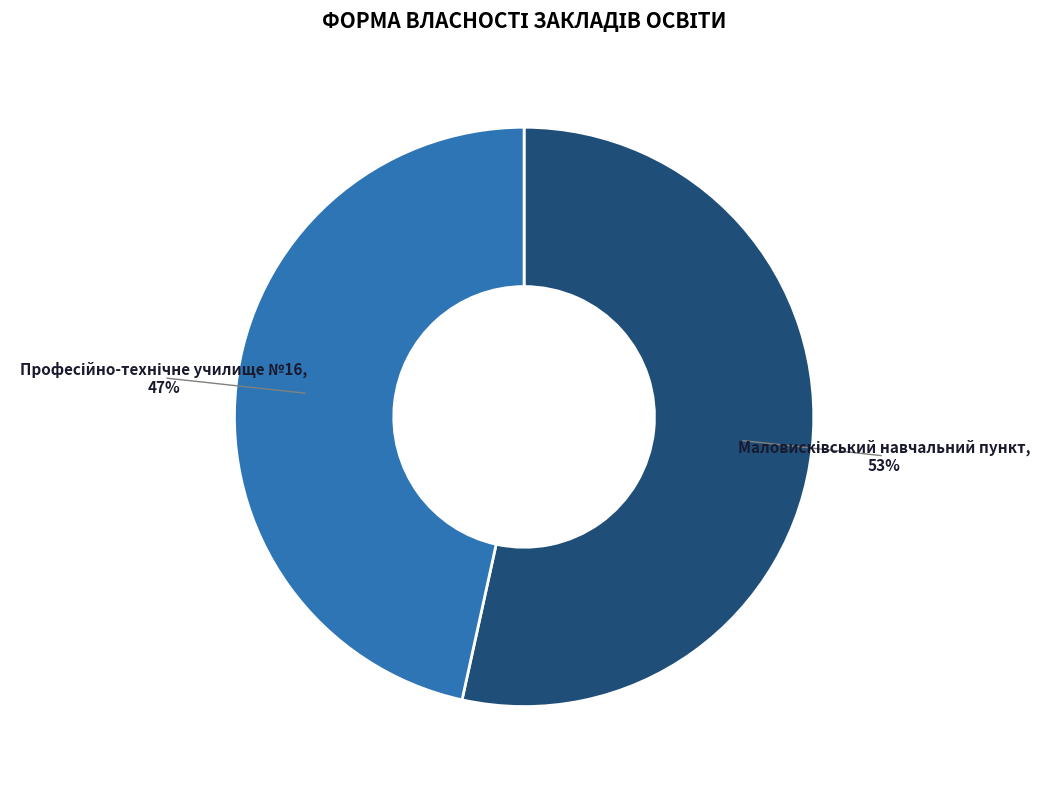

How many slices are in this pie chart?

2